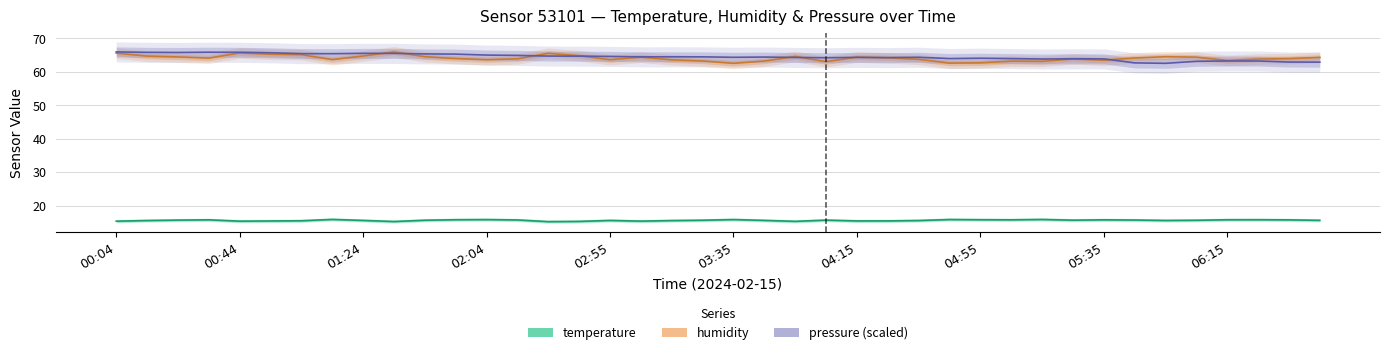

At which category is the sum across all series the highest?

00:04